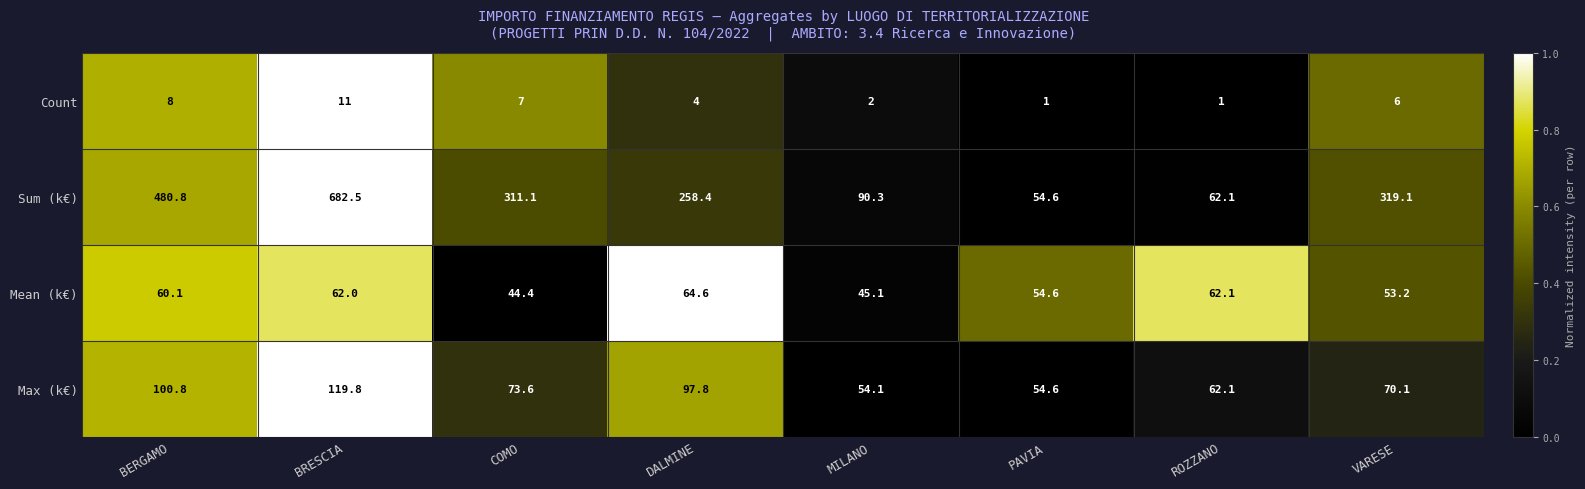

Is the value of Sum (k€) at ROZZANO greater than the value of Max (k€) at BERGAMO?

No